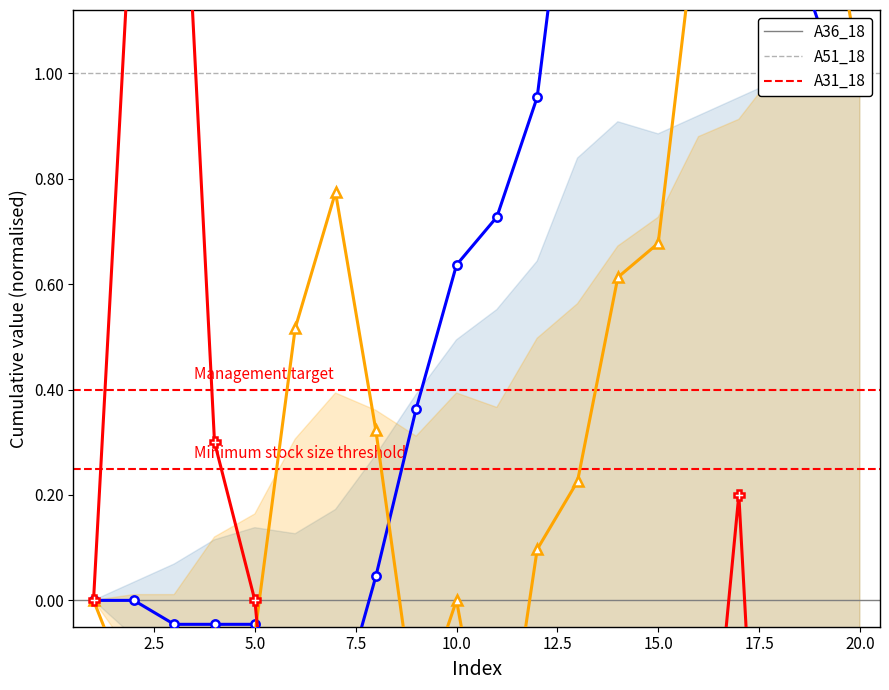

How many interior local peaks does the A36_18 series have?

1